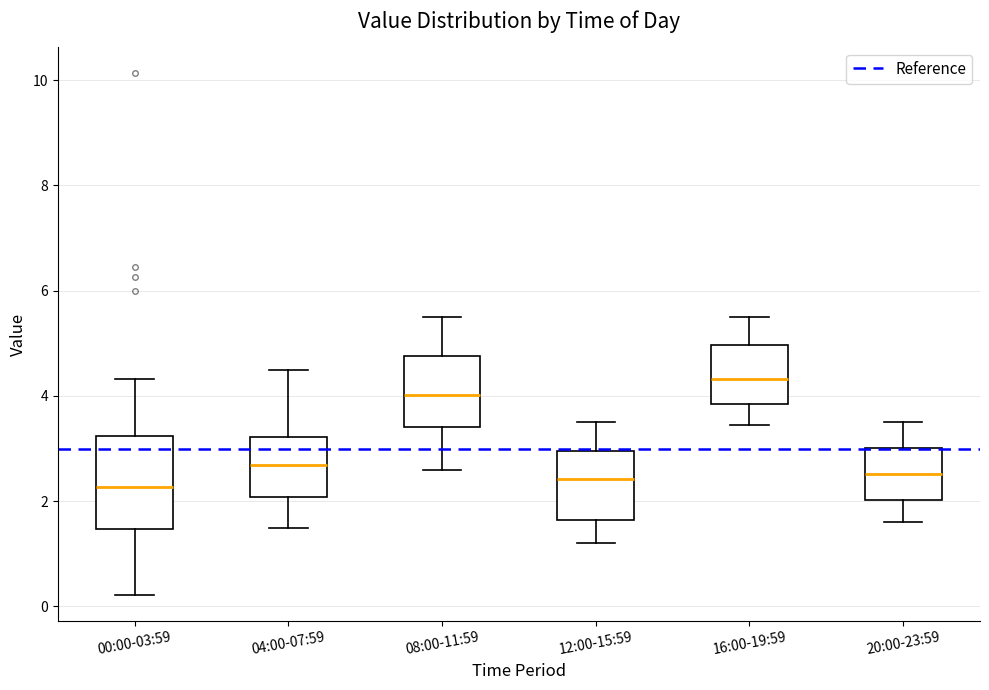

Comparing the boxes themselves (not the whiskers), which one is the tallest?

00:00-03:59